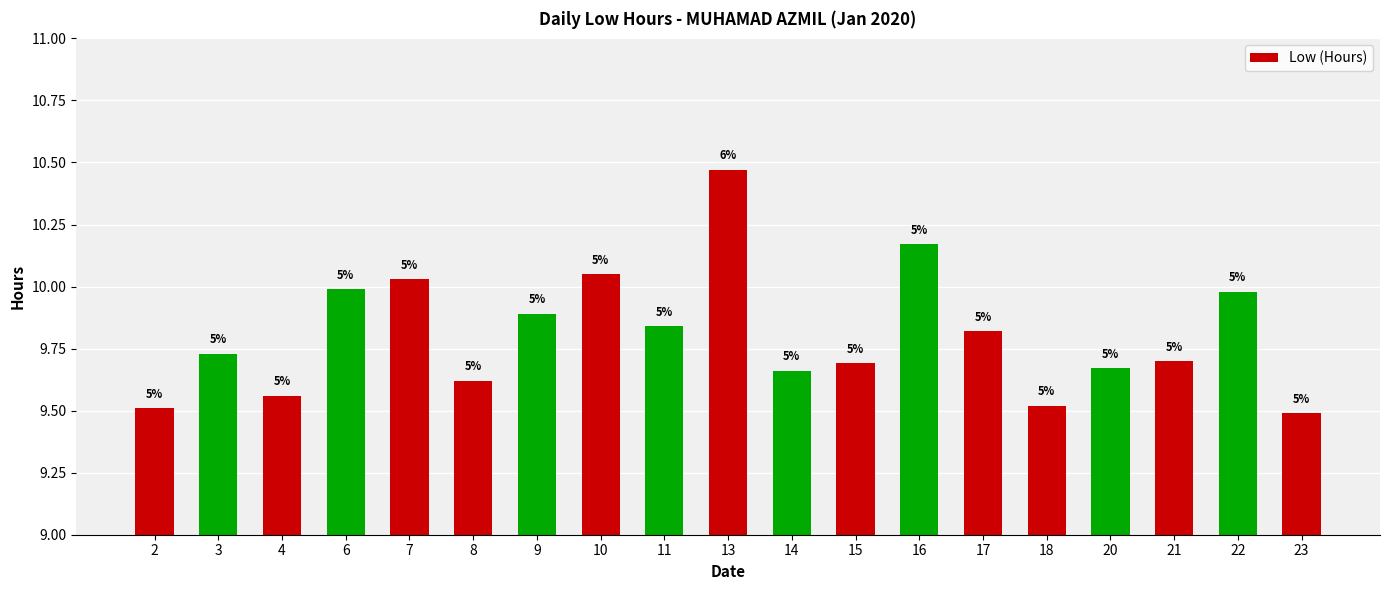

Rank the categories by value from lowest to highest.

23, 2, 18, 4, 8, 14, 20, 15, 21, 3, 17, 11, 9, 22, 6, 7, 10, 16, 13